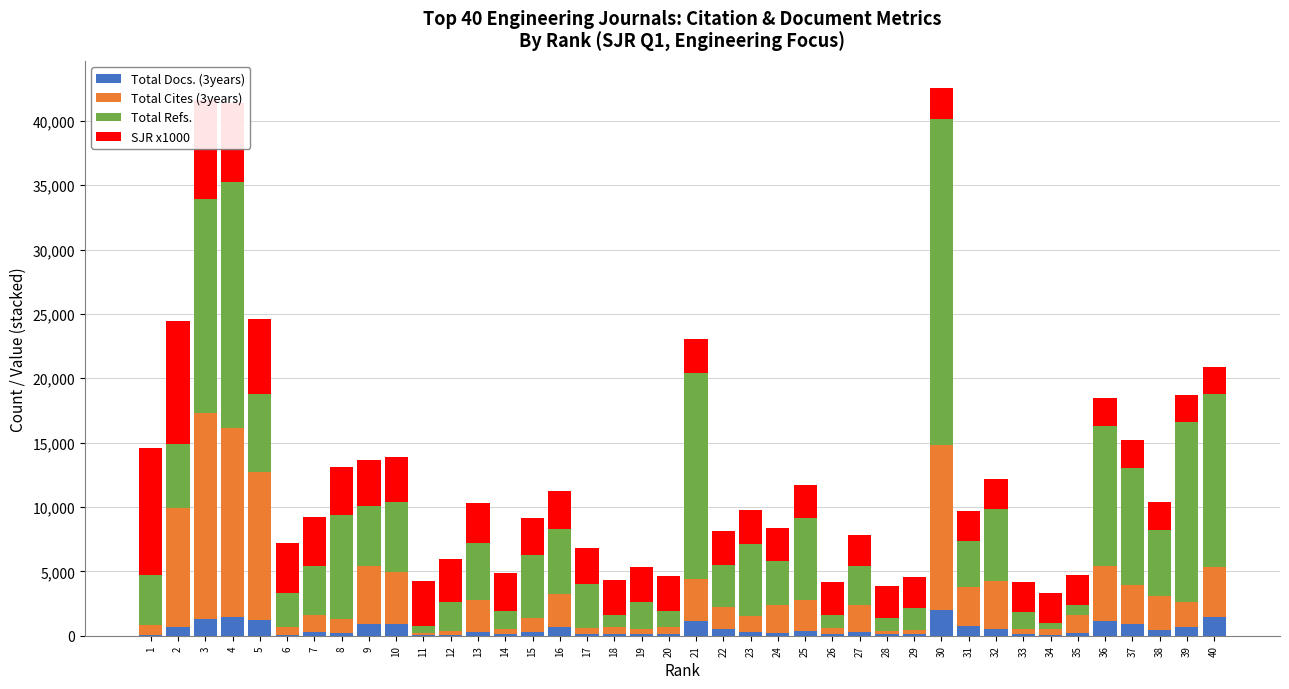

Are the bars horizontal?

No